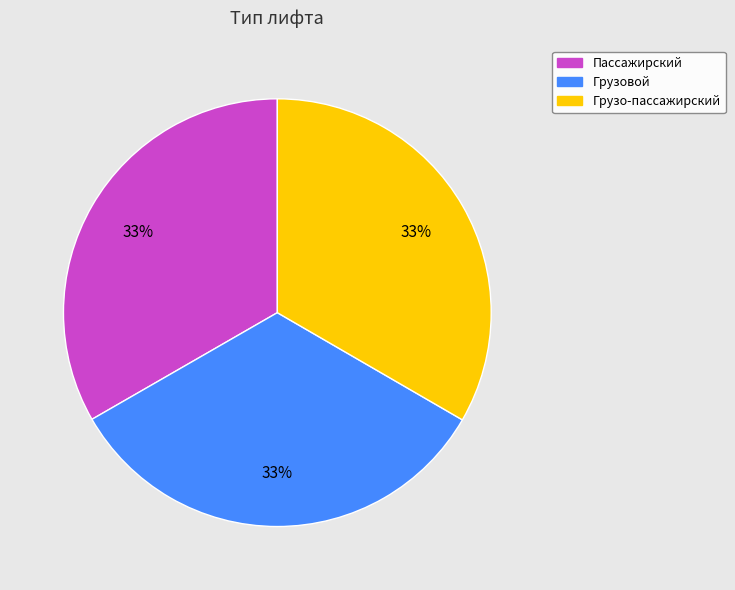

Approximately how many times larger is the value at Пассажирский compared to Грузо-пассажирский?

1.0